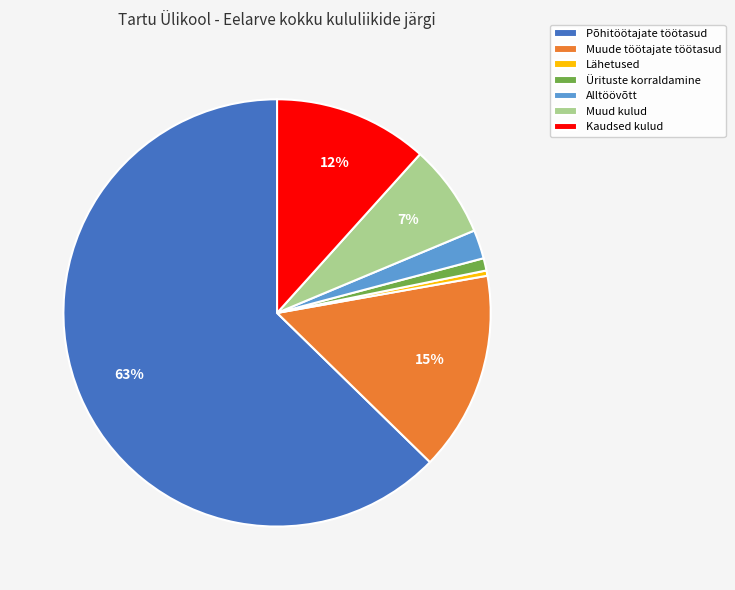

The Kaudsed kulud slice represents 12% of the pie. True or false?

True